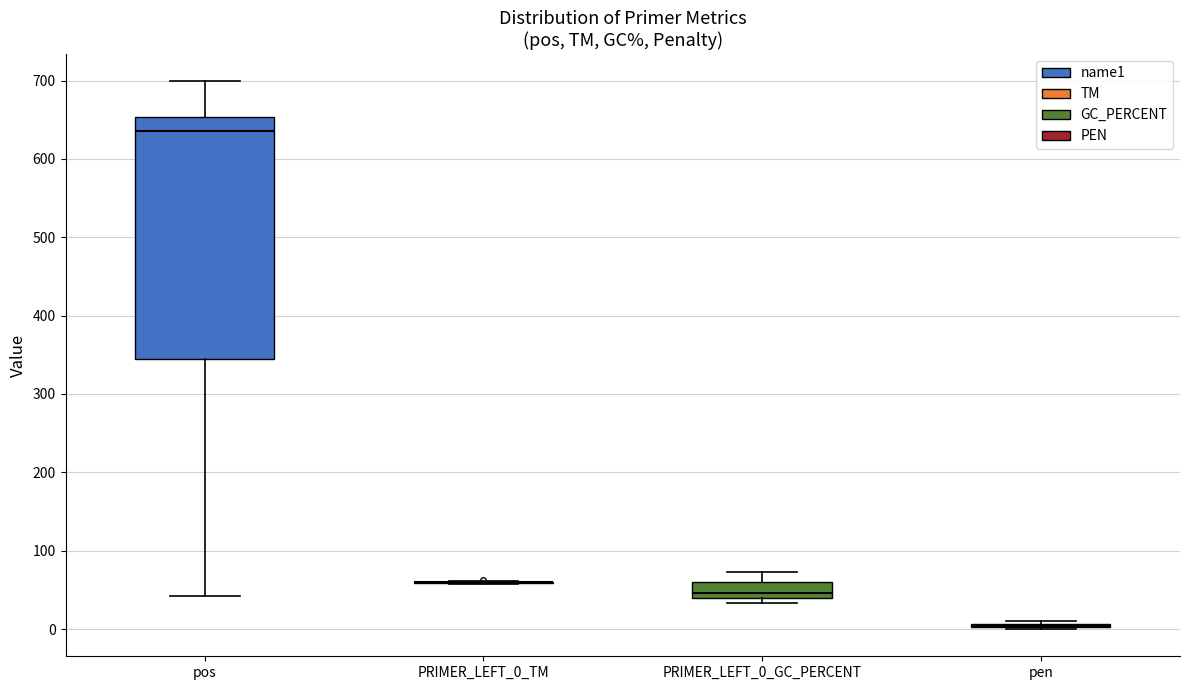

Which box is the tallest, from its lower edge to its upper edge?

pos